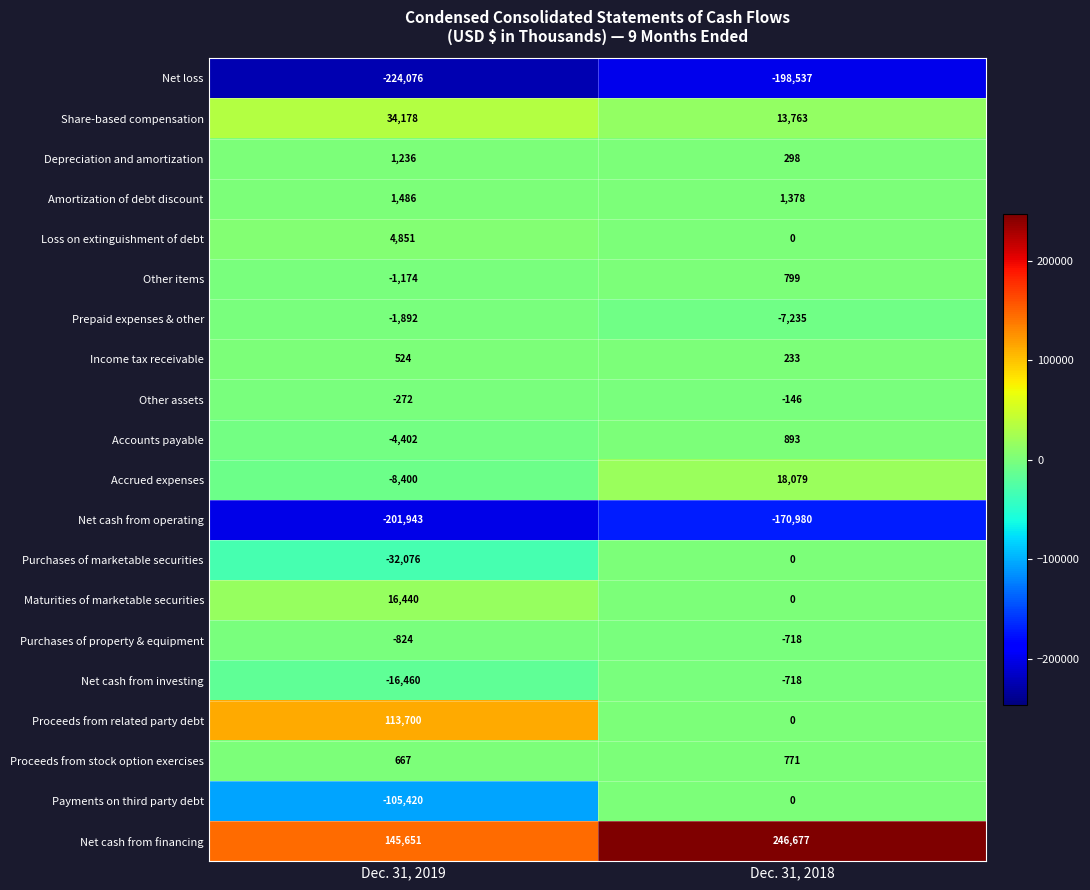

At which label does Prepaid expenses & other reach its peak?

Dec. 31, 2019